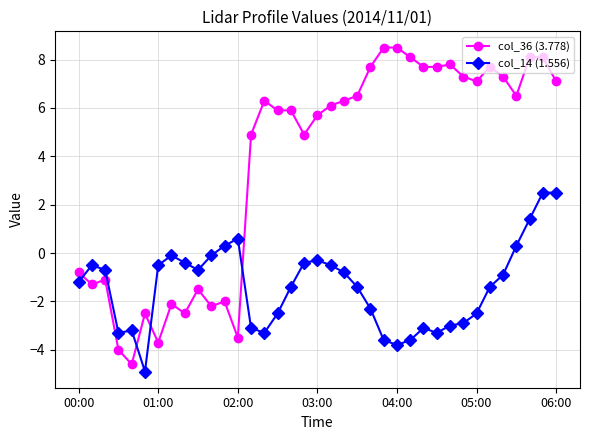

What is the difference between the maximum and minimum values in the col_36 (3.778) series?

13.1